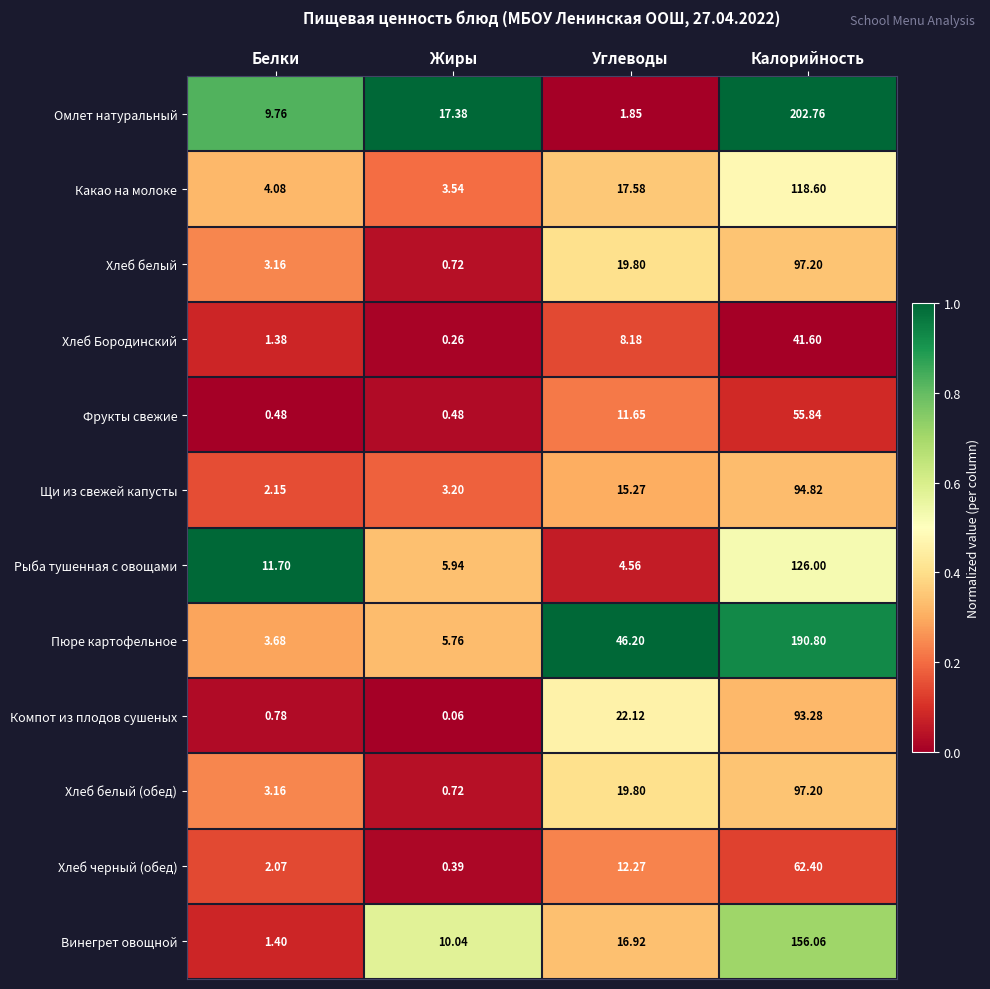

List the labels in order of Пюре картофельное value, largest first.

Калорийность, Углеводы, Жиры, Белки